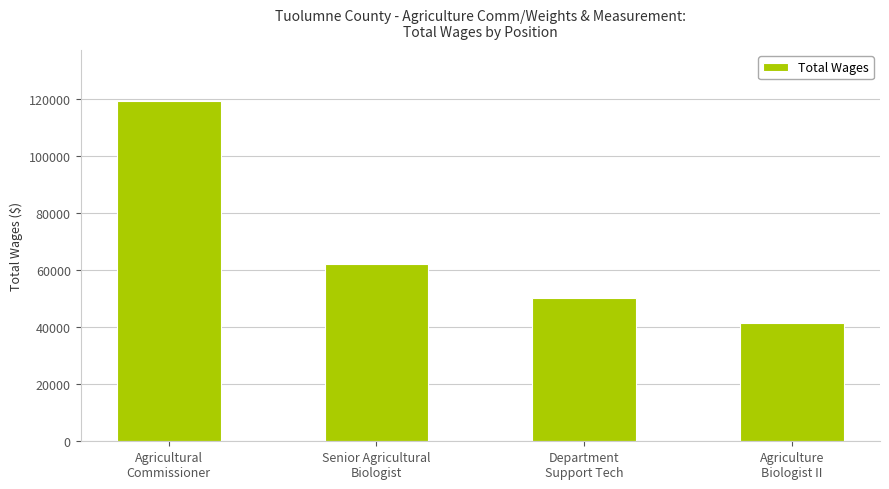

List the labels in order of value, largest first.

Agricultural
Commissioner, Senior Agricultural
Biologist, Department
Support Tech, Agriculture
Biologist II